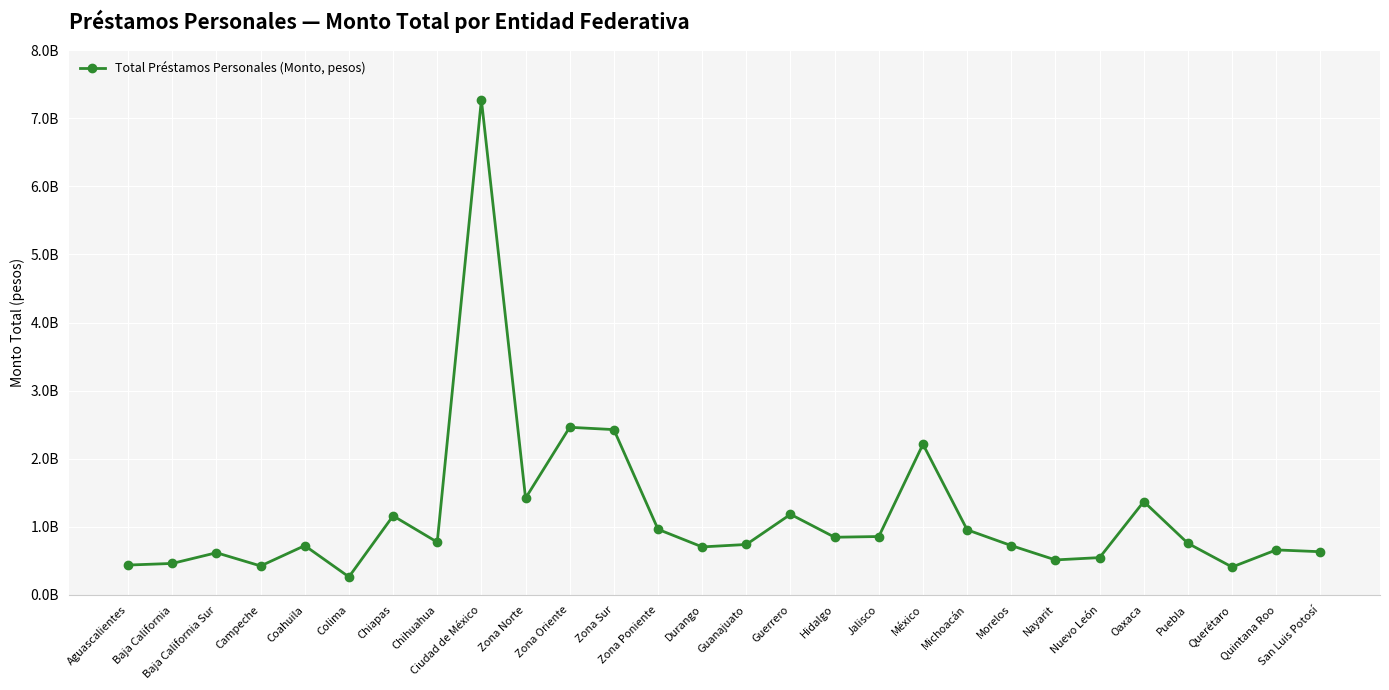

At which category does the chart reach its minimum across all series?

Colima